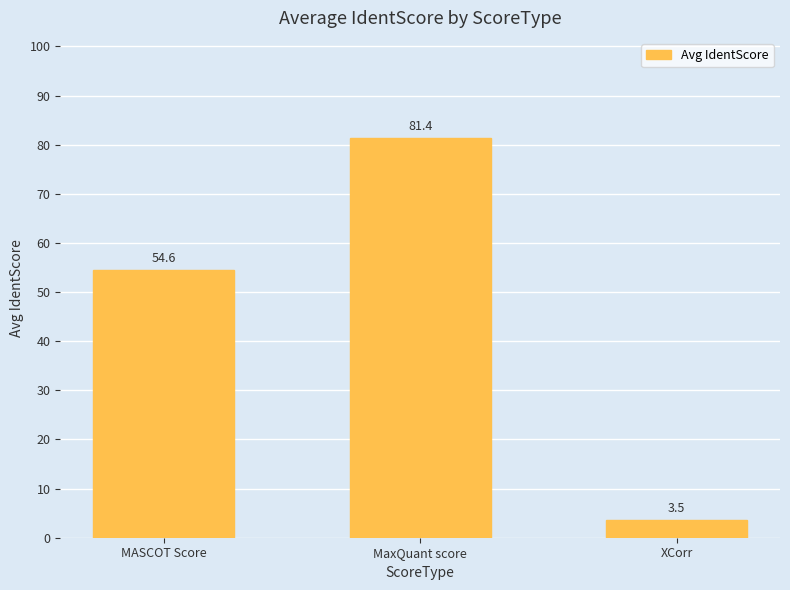

Between MaxQuant score and MASCOT Score, which is larger?

MaxQuant score